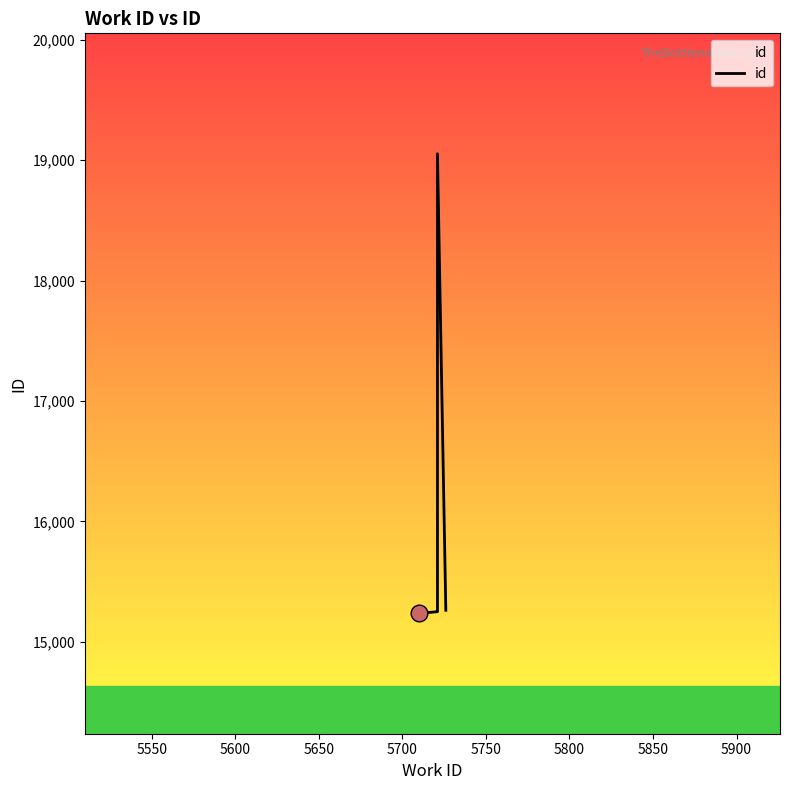

What is the maximum value shown in the chart?

19053